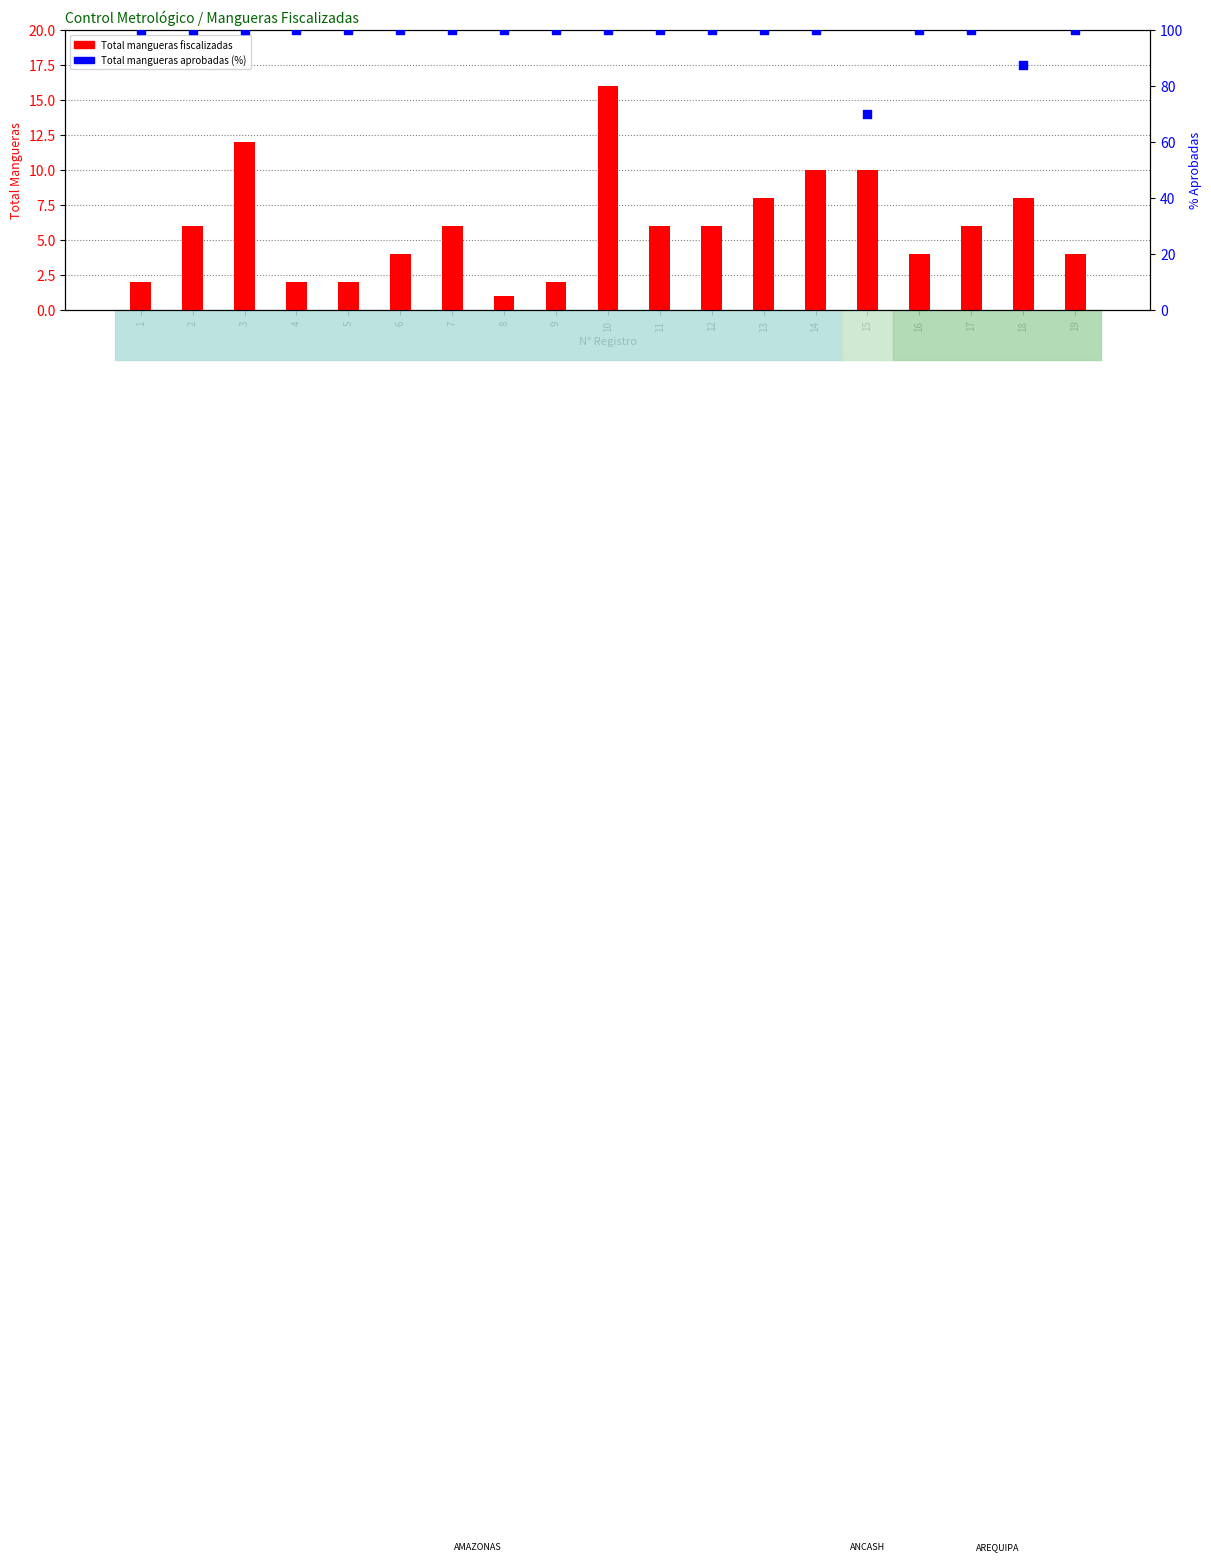

Which series has the largest total across all categories?

% mangueras aprobadas